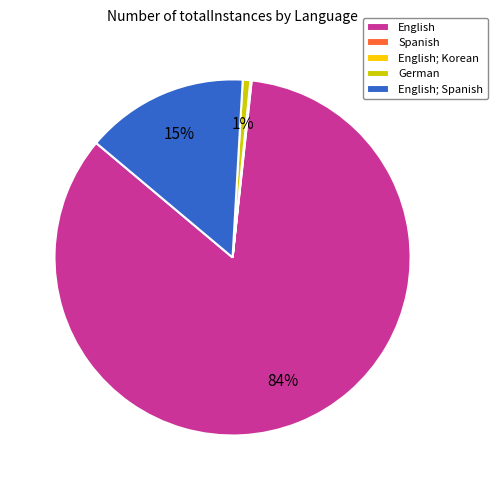

The German slice represents 10% of the pie. True or false?

False